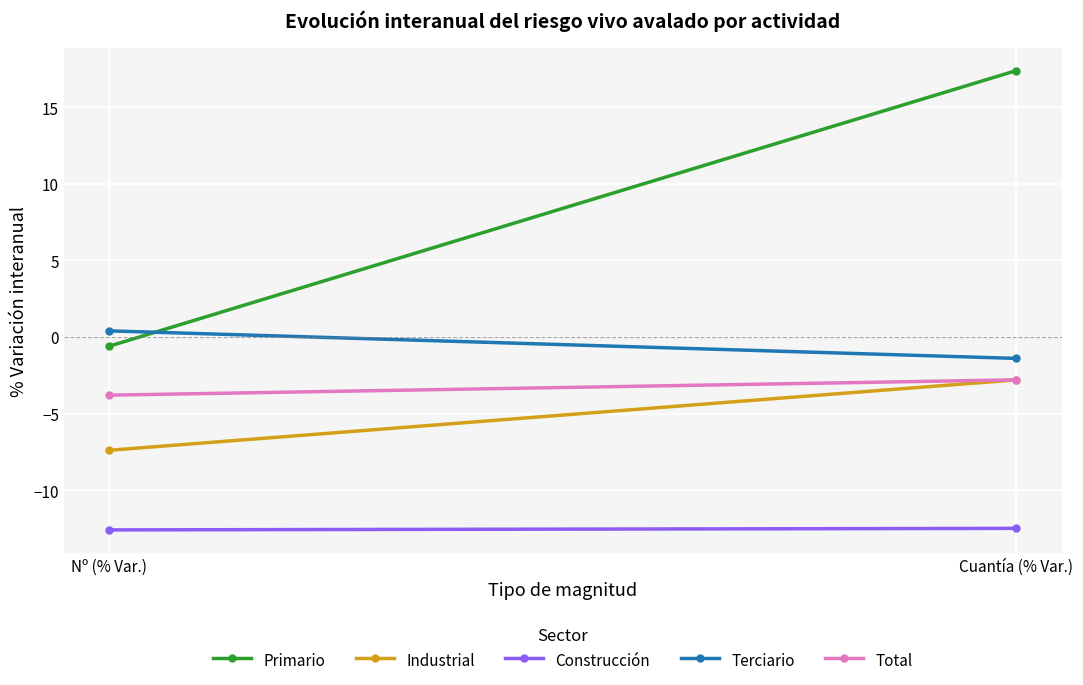

What is the difference between the highest and lowest values at Cuantía (% Var.)?

29.9